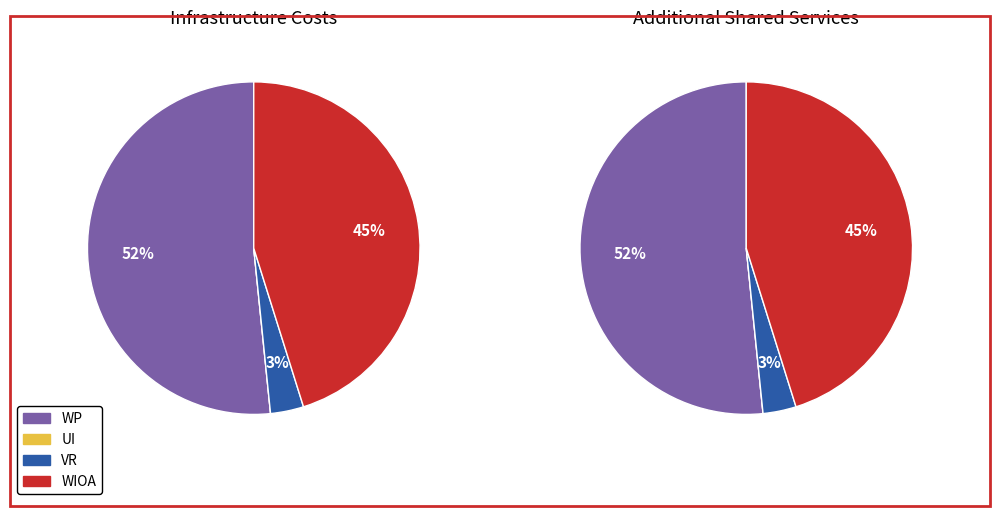

To the nearest percent, what is the difference between the WP and UI slice percentages?

52%